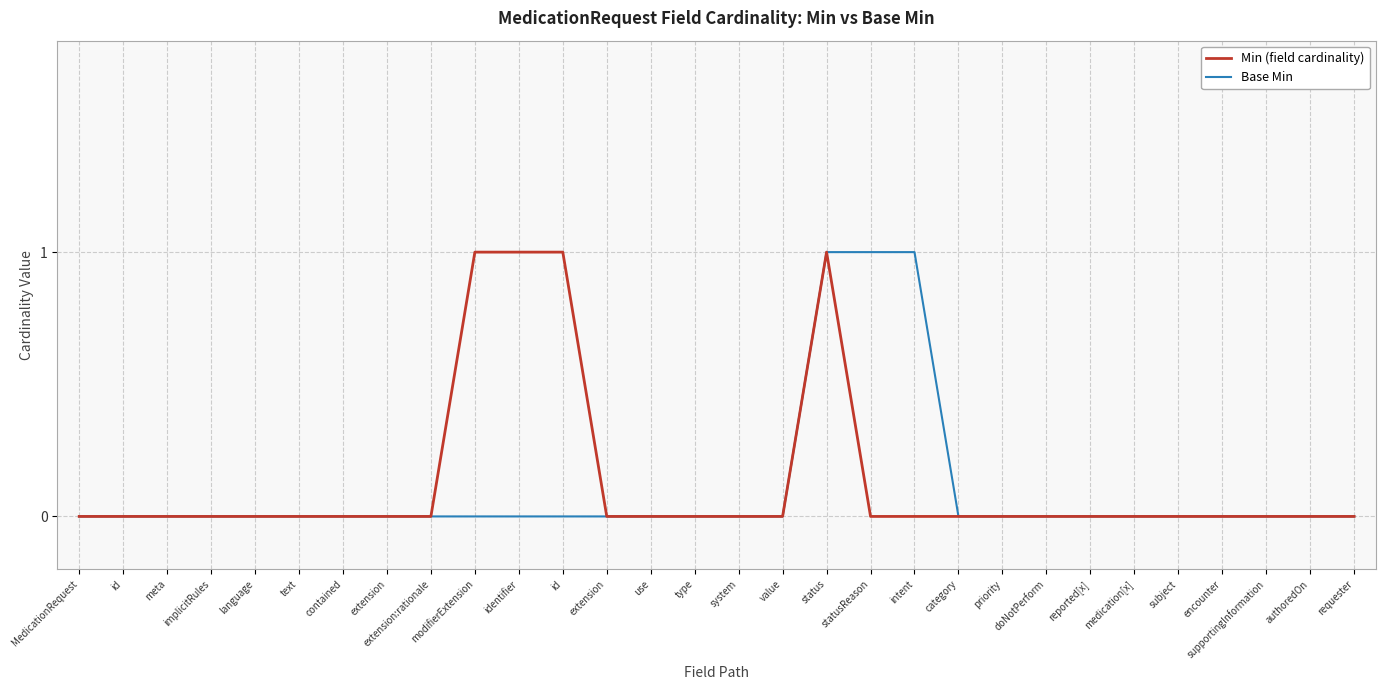

Which series has the largest total across all categories?

Min (field cardinality)